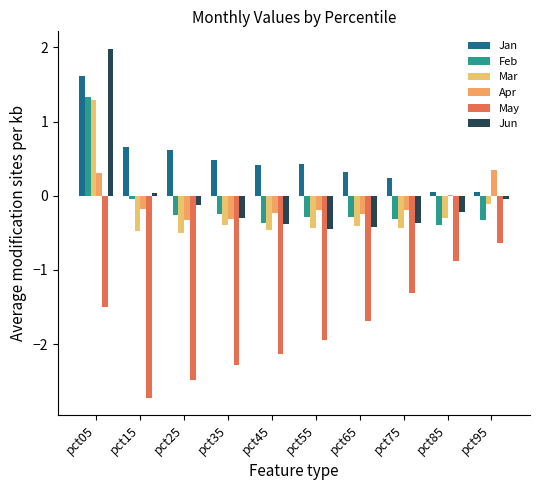

What is the total value across all series at pct95?

-0.7